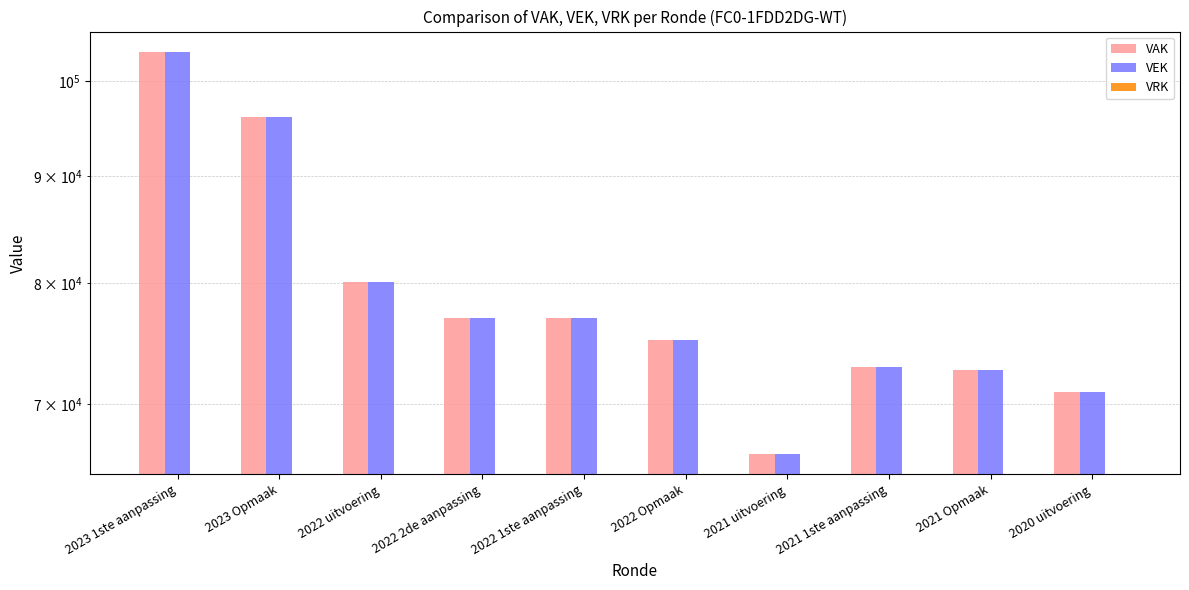

At which category does the chart reach its peak across all series?

2023 1ste aanpassing